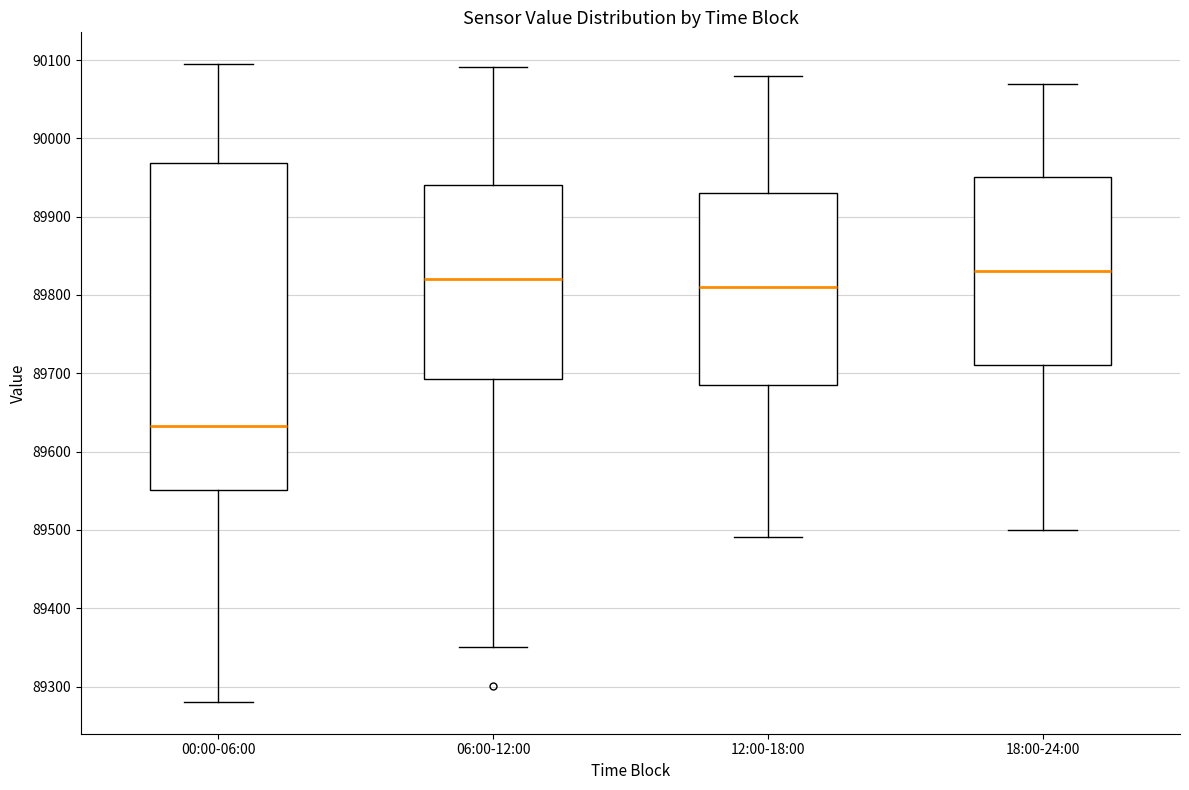

Reading left to right, read every box against the y-axis: the position of its median line, the range the box covers, and the ends of its whiskers. The values are not printed on the chart, so give them approximately, as read against the axis.

00:00-06:00: median 89630, box 89550 to 89970, whiskers 89280 to 90090
06:00-12:00: median 89820, box 89690 to 89940, whiskers 89350 to 90090
12:00-18:00: median 89810, box 89690 to 89930, whiskers 89490 to 90080
18:00-24:00: median 89830, box 89710 to 89950, whiskers 89500 to 90070